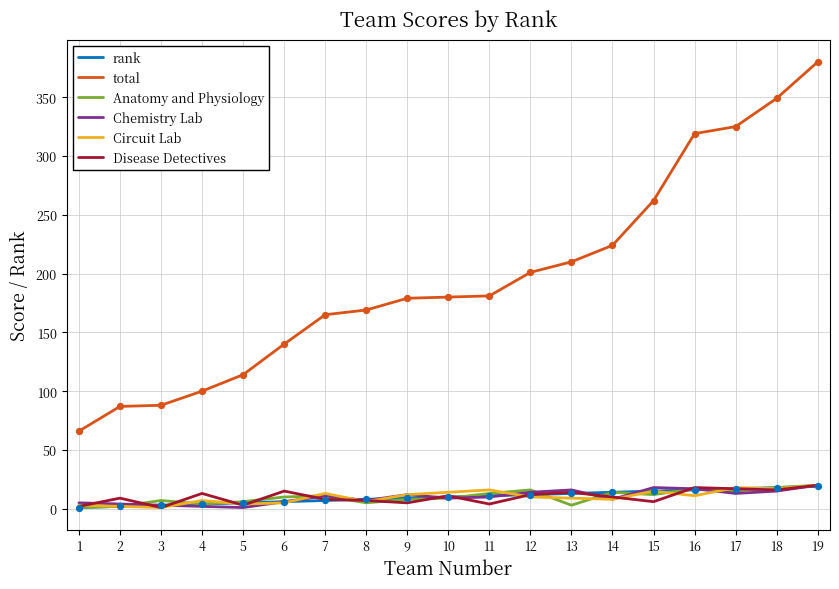

What are all the series names shown in the legend?

rank, total, Anatomy and Physiology, Chemistry Lab, Circuit Lab, Disease Detectives